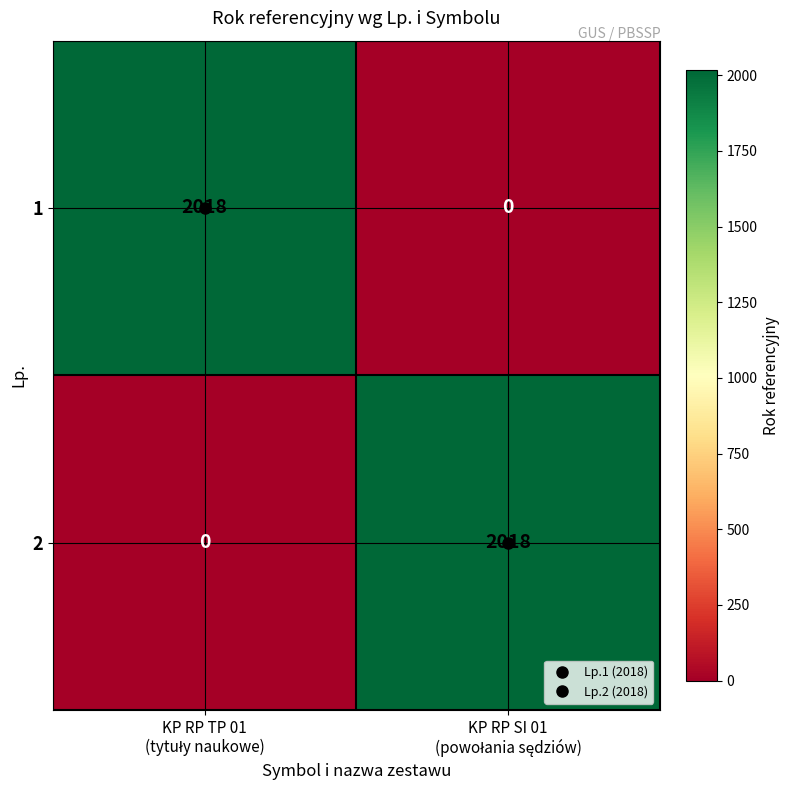

What is the maximum value for 1?

2018